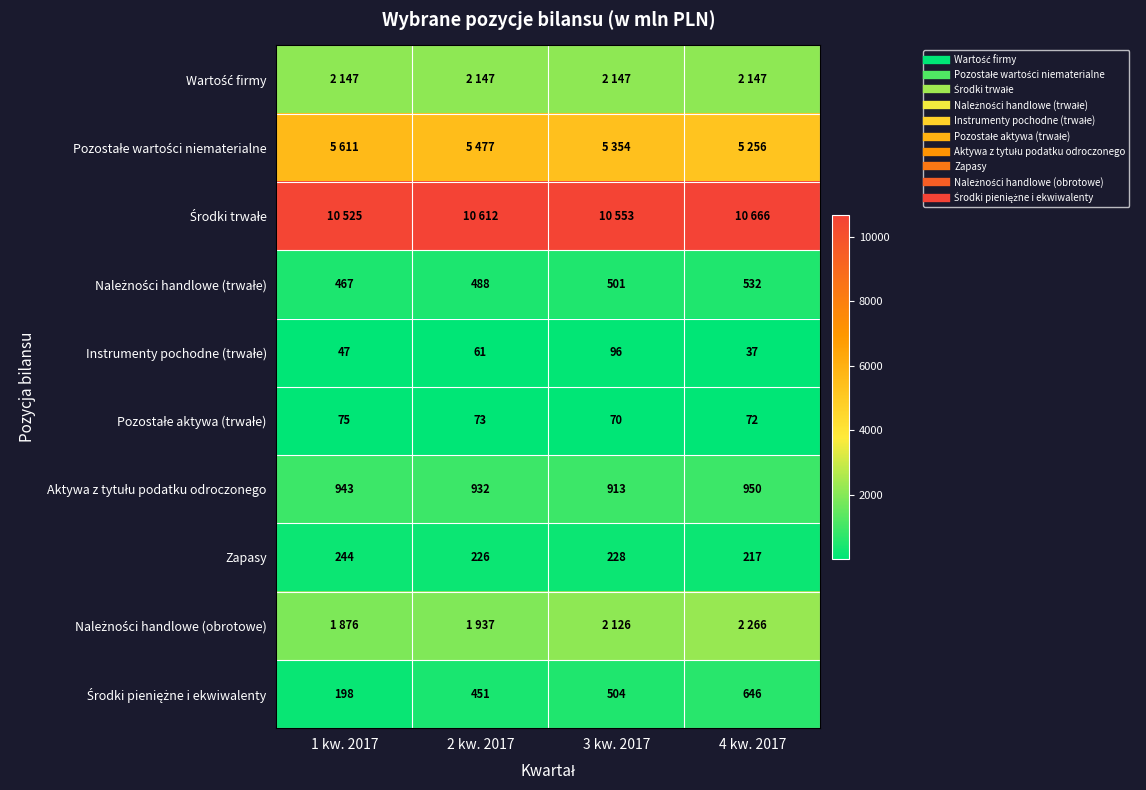

How many values in the Należności handlowe (trwałe) series exceed 501?

1